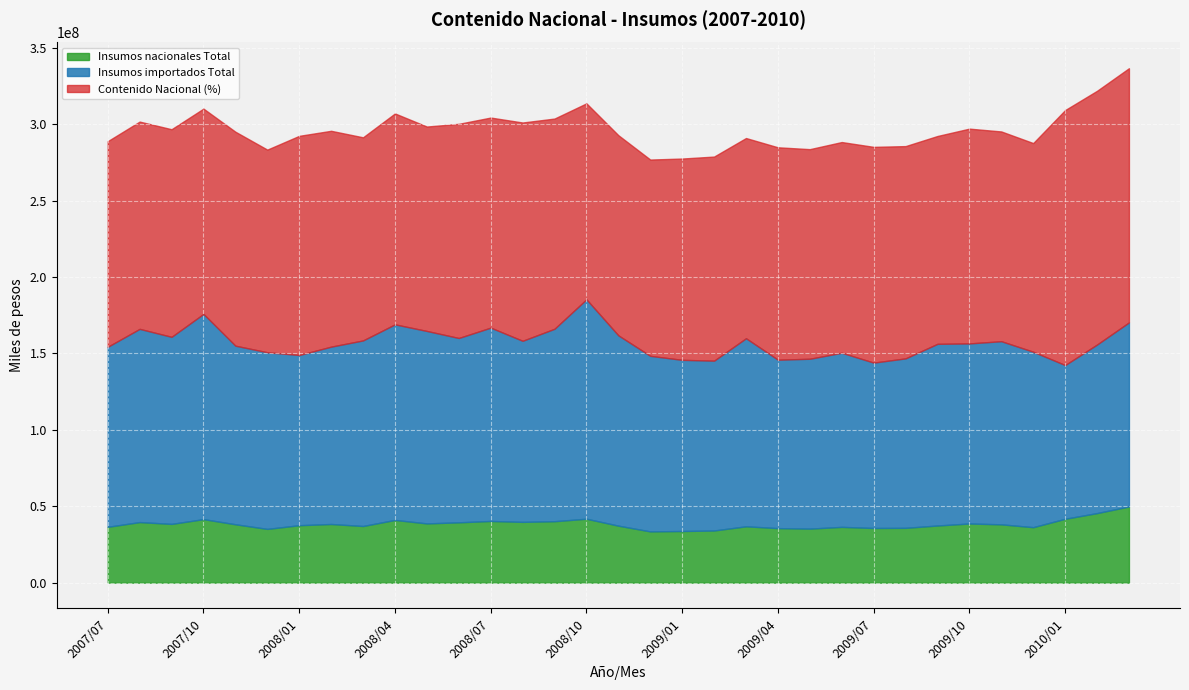

What is the highest value of the Insumos nacionales Total series?

49844961.0